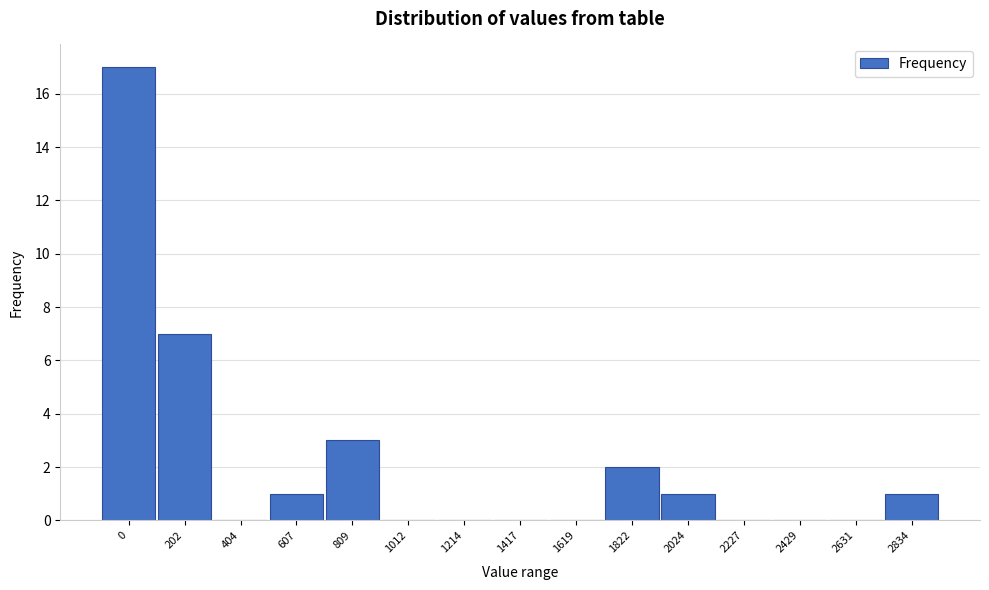

Reading left to right, transcribe all the data shown in this chart.

0=17	202=7	404=0	607=1	809=3	1012=0	1214=0	1417=0	1619=0	1822=2	2024=1	2227=0	2429=0	2631=0	2834=1